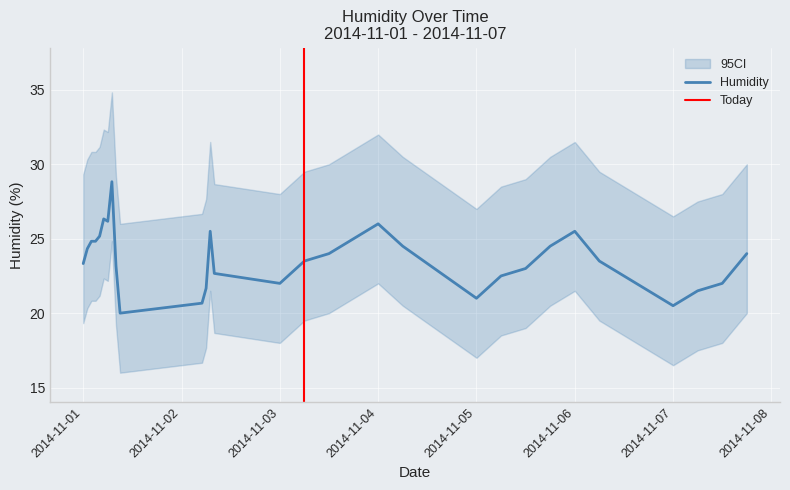

At which category does the chart reach its peak across all series?

2014-11-01 07:00